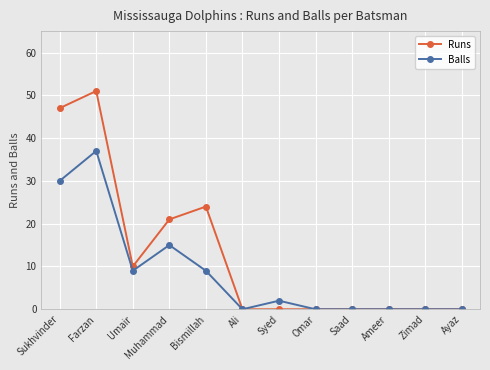

What is the greatest value displayed?

51